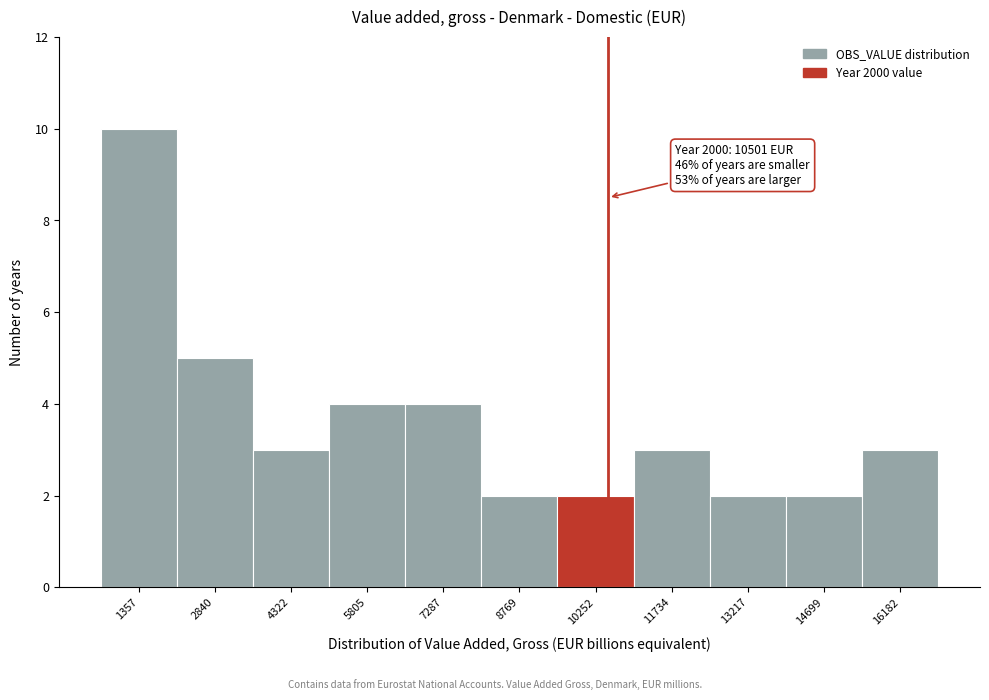

Over which range of the x-axis is the bar tallest?

600 to 2000